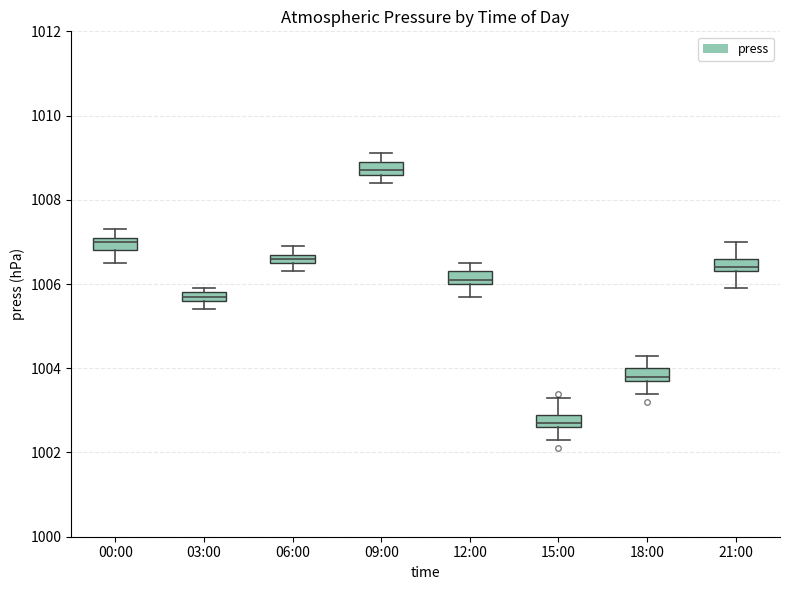

Where is the upper edge of the box for 09:00 on the y-axis? The values are not printed on the chart, so give them approximately, as read against the axis.

1009.0